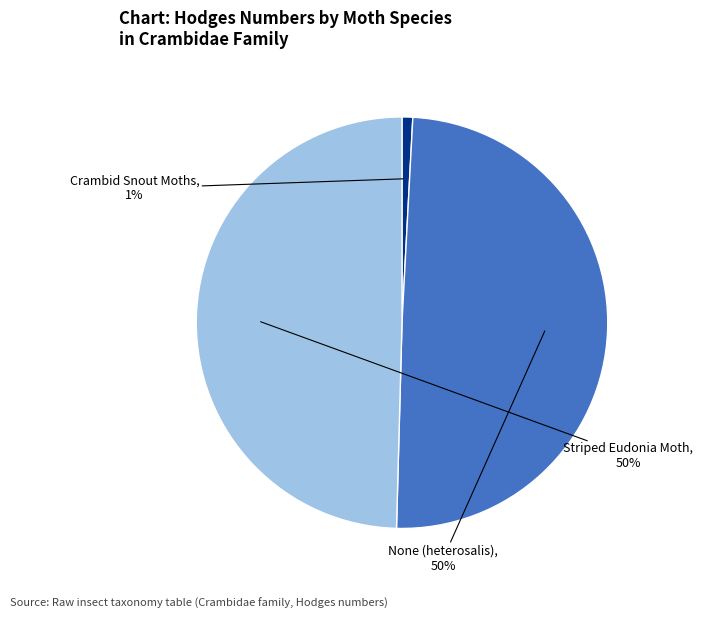

Do Crambid Snout Moths and None (heterosalis) together represent more than half of the pie?

Yes